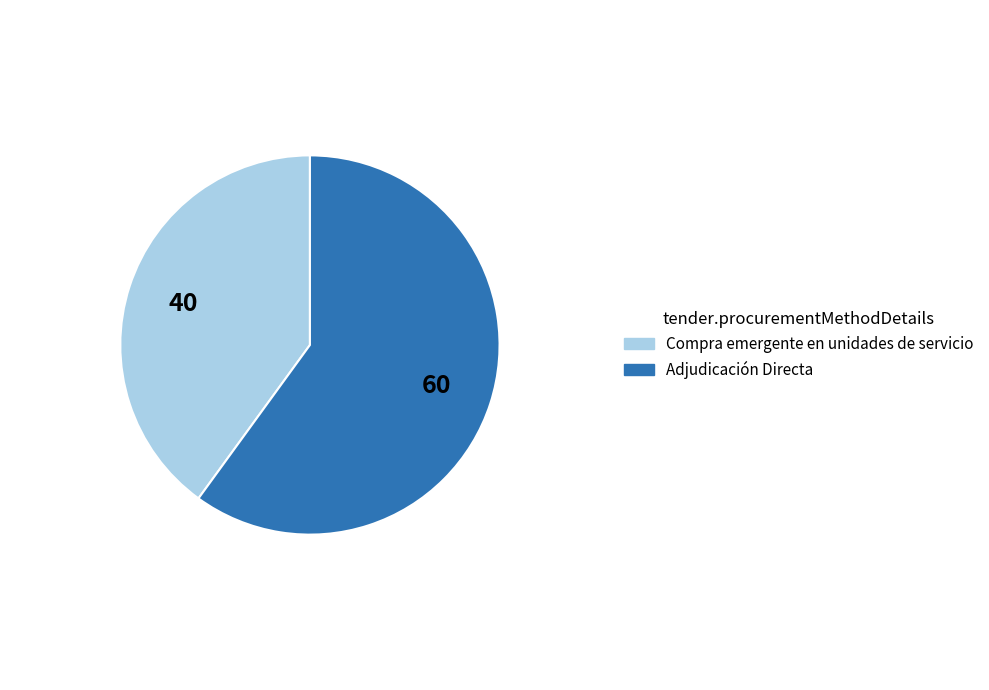

Combined, do Compra emergente en unidades de servicio and Adjudicación Directa account for over 50%?

Yes